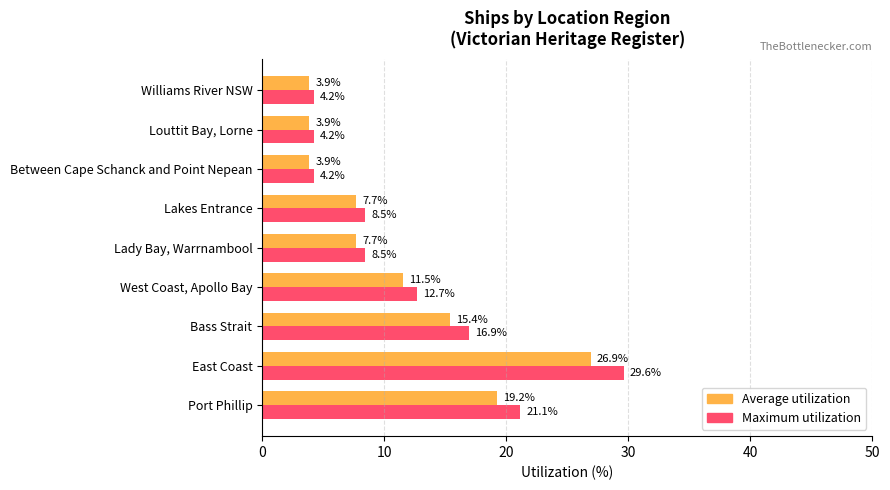

The Maximum utilization series shows 16.9 at Bass Strait. True or false?

True